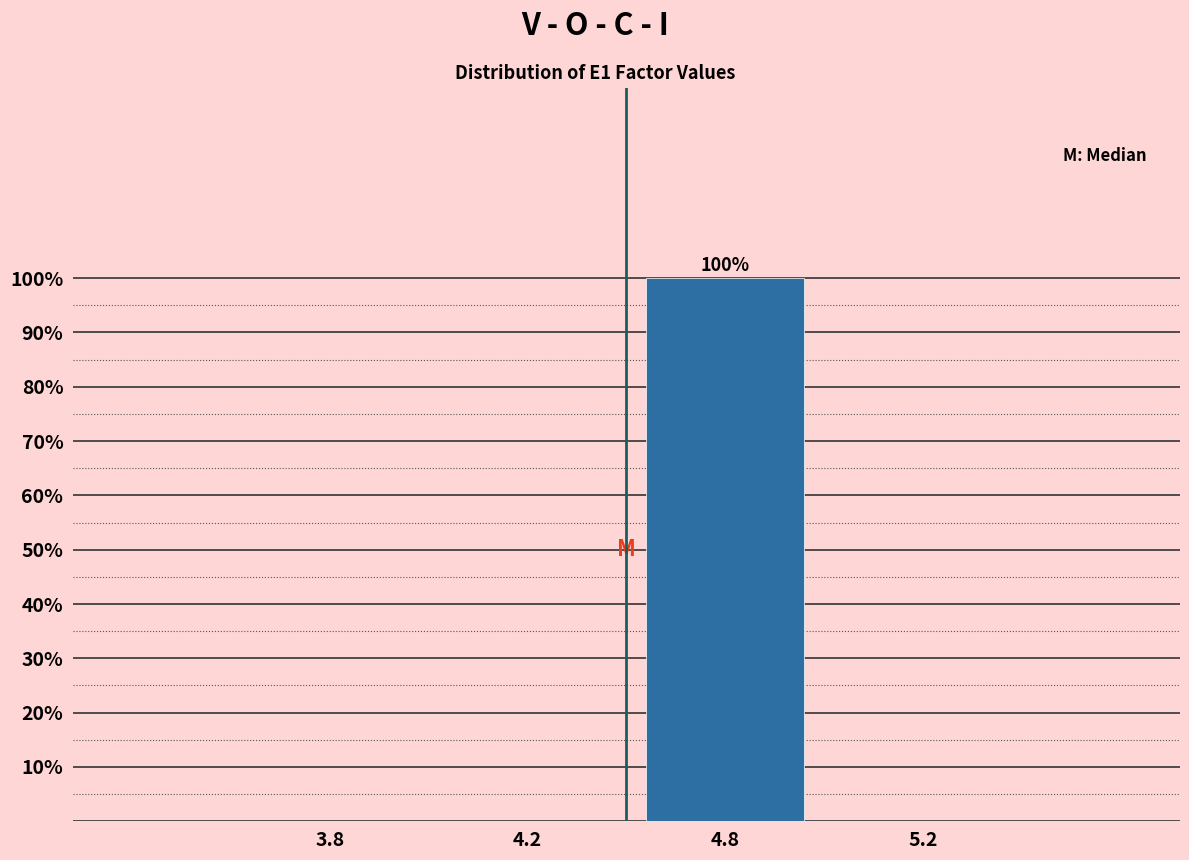

Reading left to right, extract all data points from this chart.

3.8=0	4.2=0	4.8=100	5.2=0